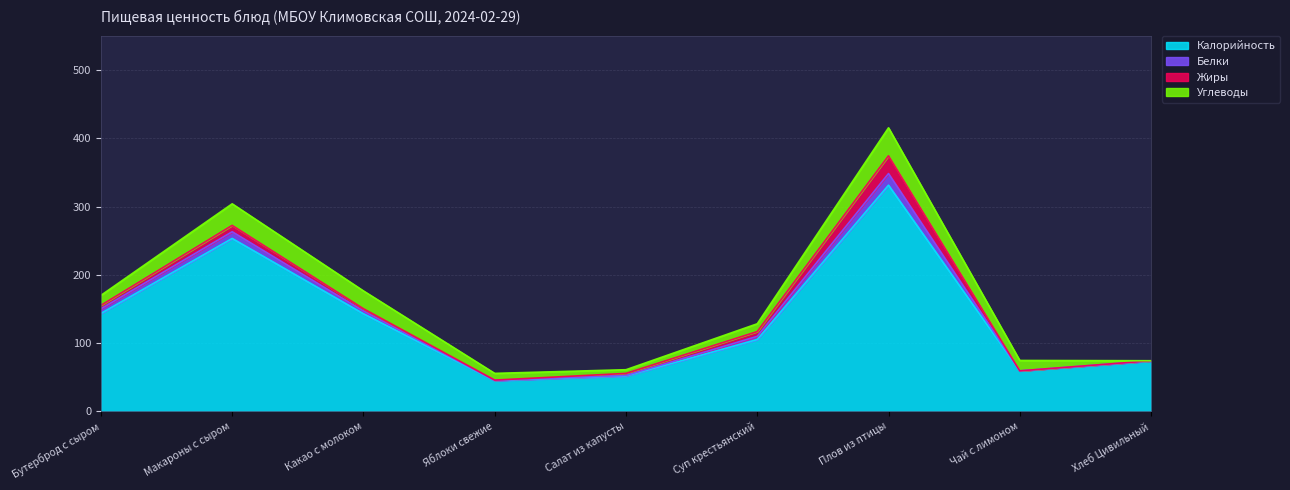

At which category is the sum across all series the highest?

Плов из птицы